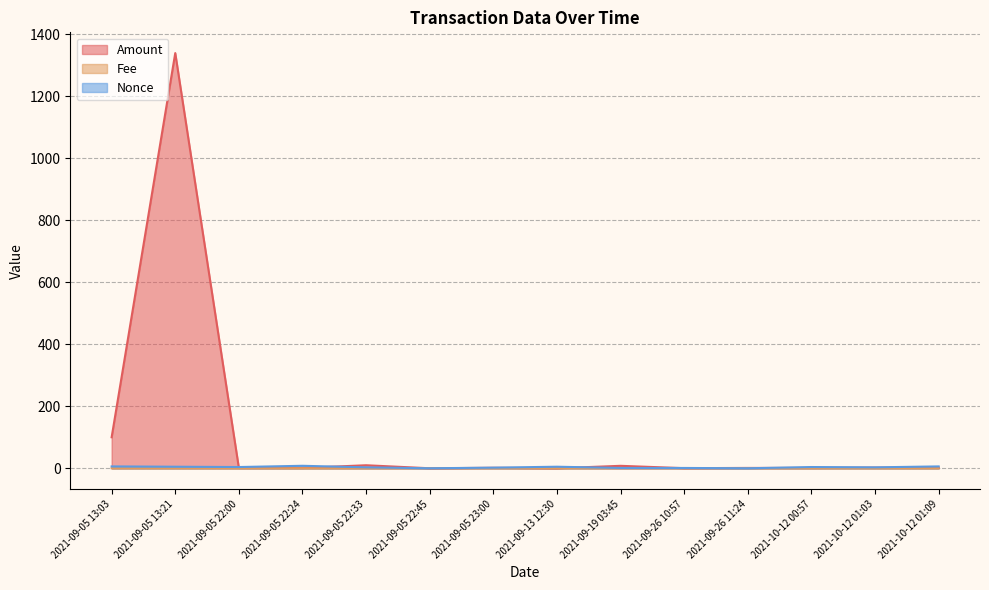

What is the difference between the highest and lowest values at 2021-09-05 22:00?

4.0